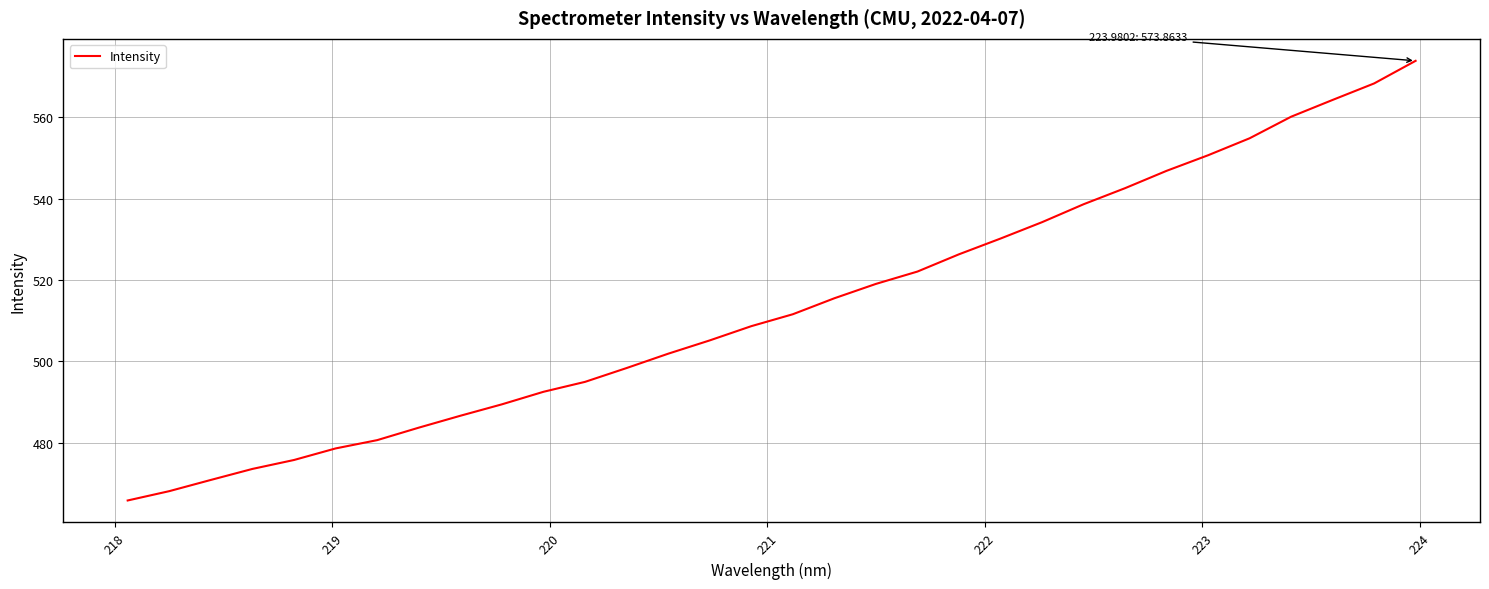

True or false: the data has more than 2 interior local peaks.

False